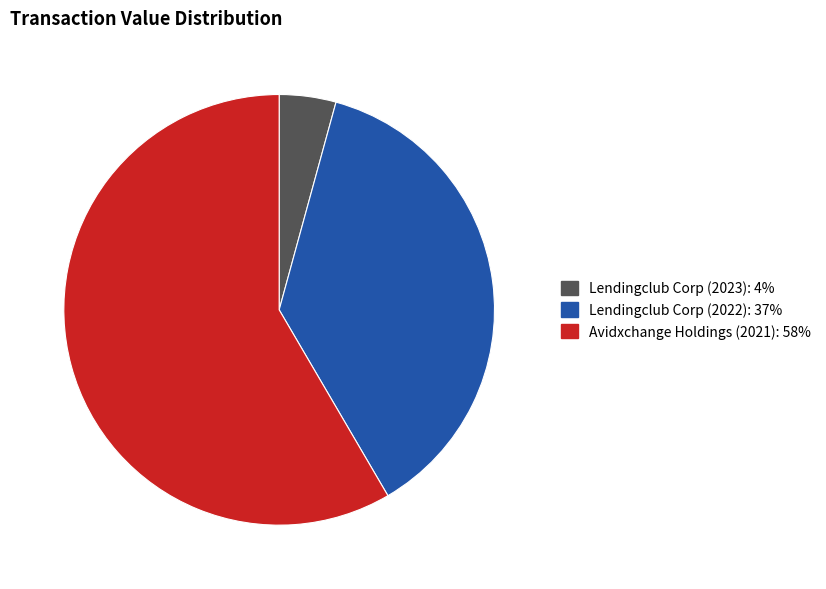

Which category has the biggest portion of the pie?

Avidxchange Holdings (2021)